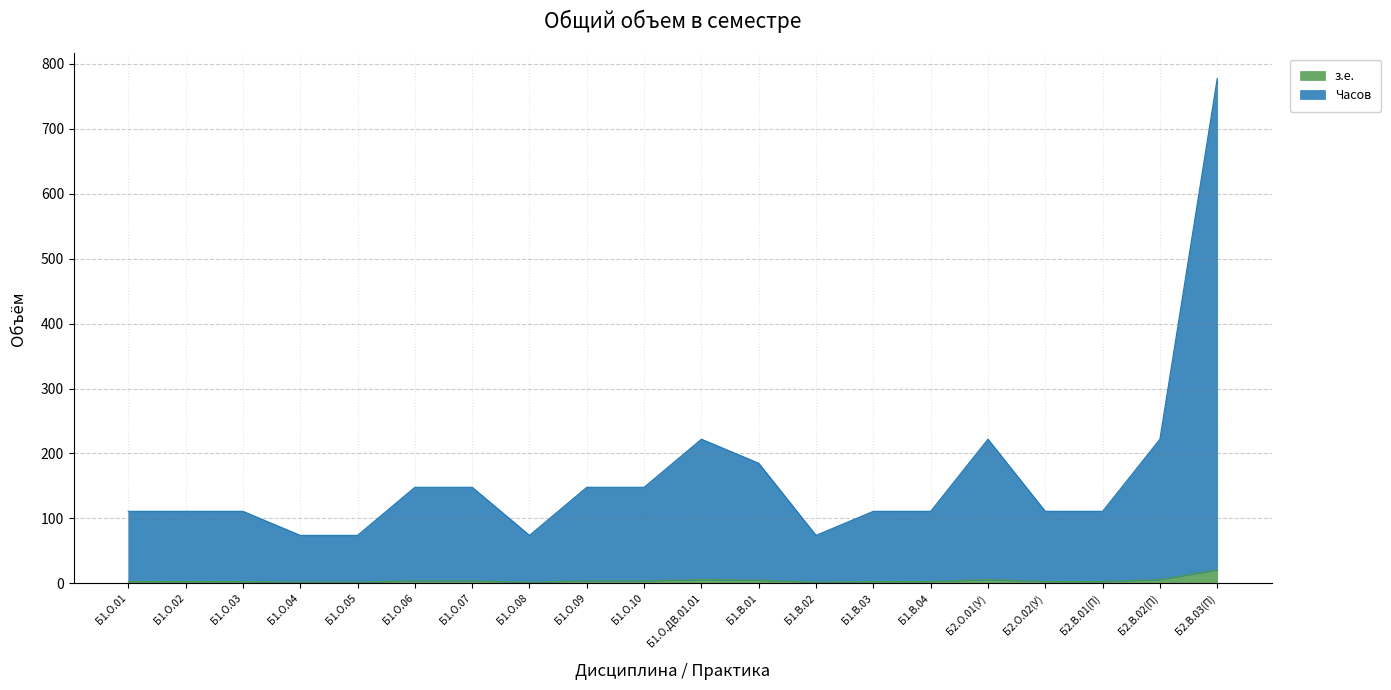

What position from the left is Б1.О.09?

9